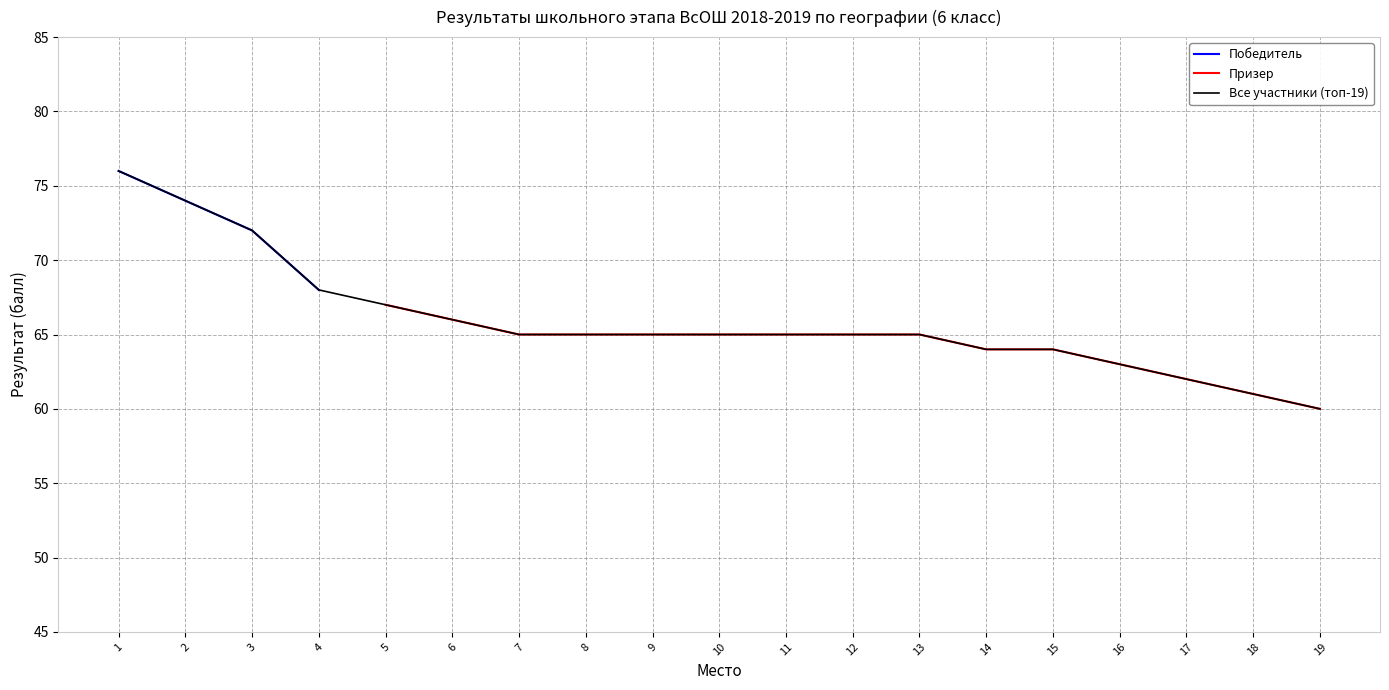

Reading left to right, list all the values displayed in this chart.

76	74	72	68